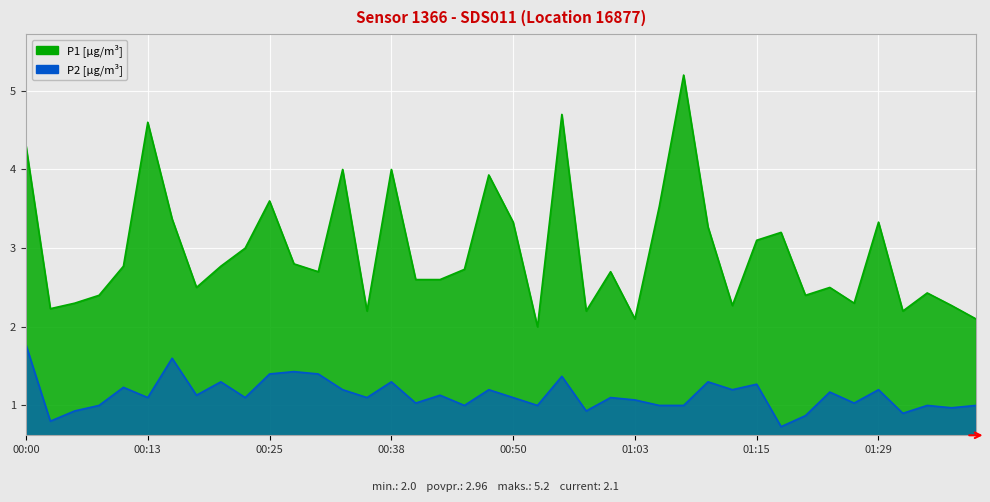

What is the sum of all P1 values?

118.5